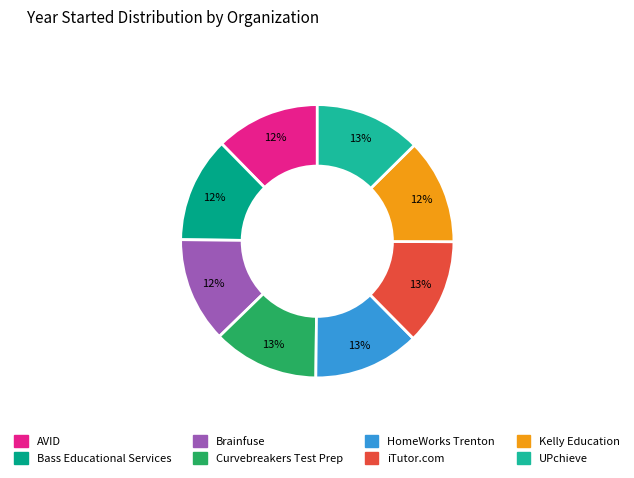

To the nearest percent, what percentage of the pie is AVID?

12%